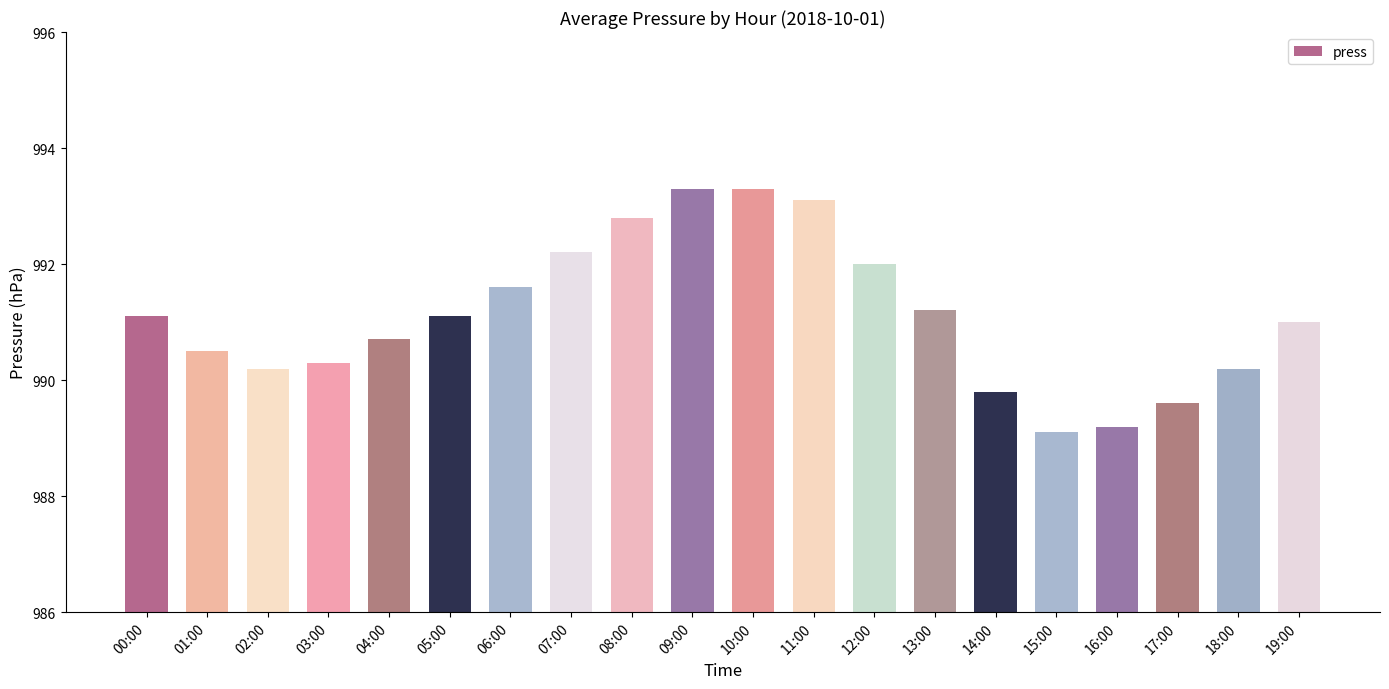

What is the maximum value shown in the chart?

993.3